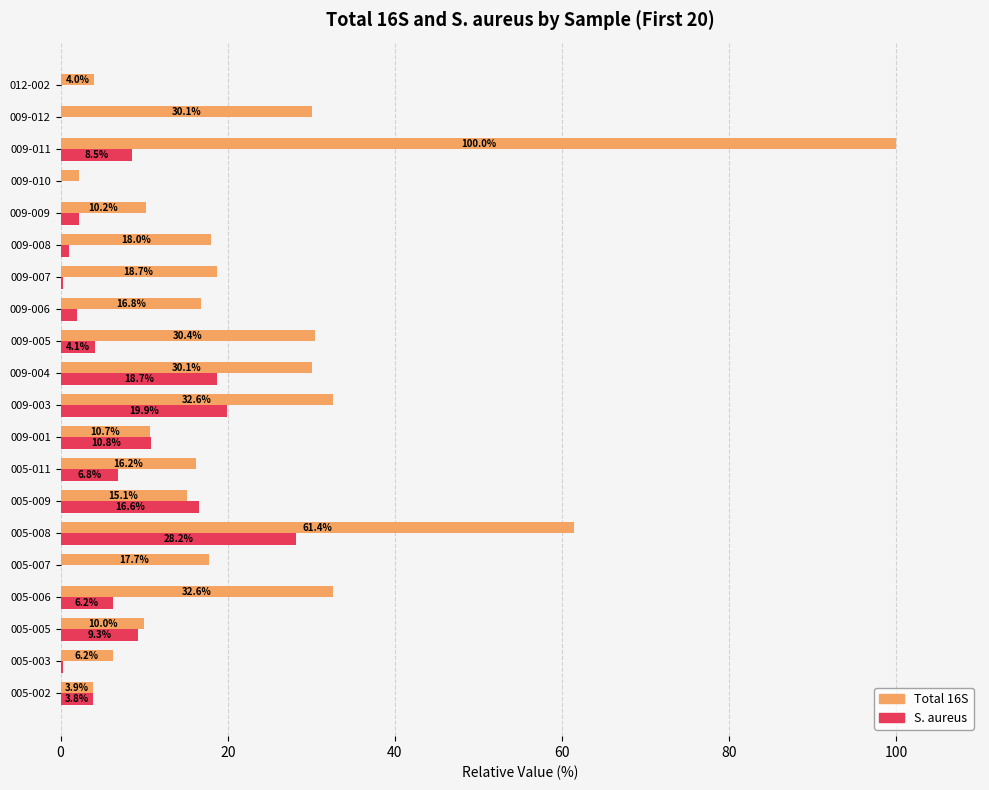

Which label corresponds to the largest value in the chart?

009-011